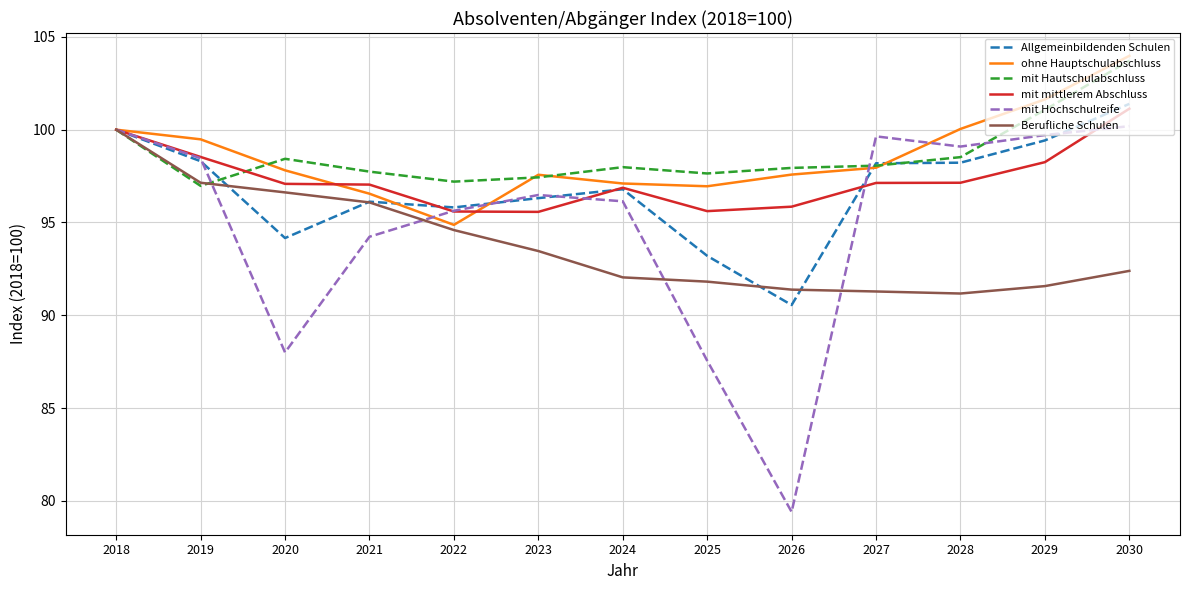

What is the approximate value of Allgemeinbildenden Schulen at 2030?

101.4